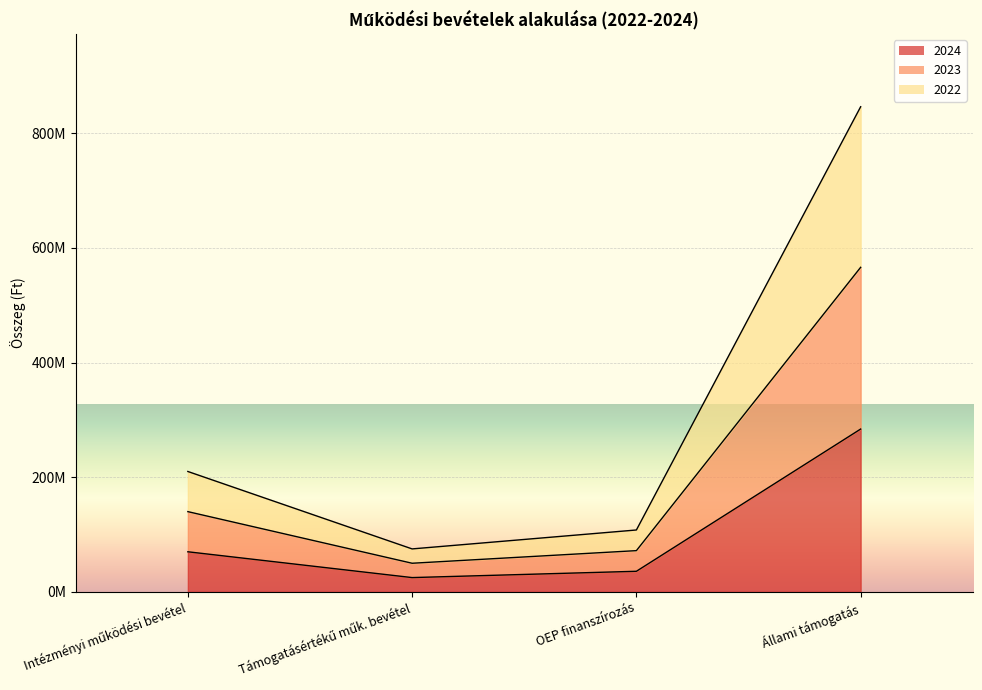

Between Intézményi működési bevétel and OEP finanszírozás, which series saw the biggest shift?

2023